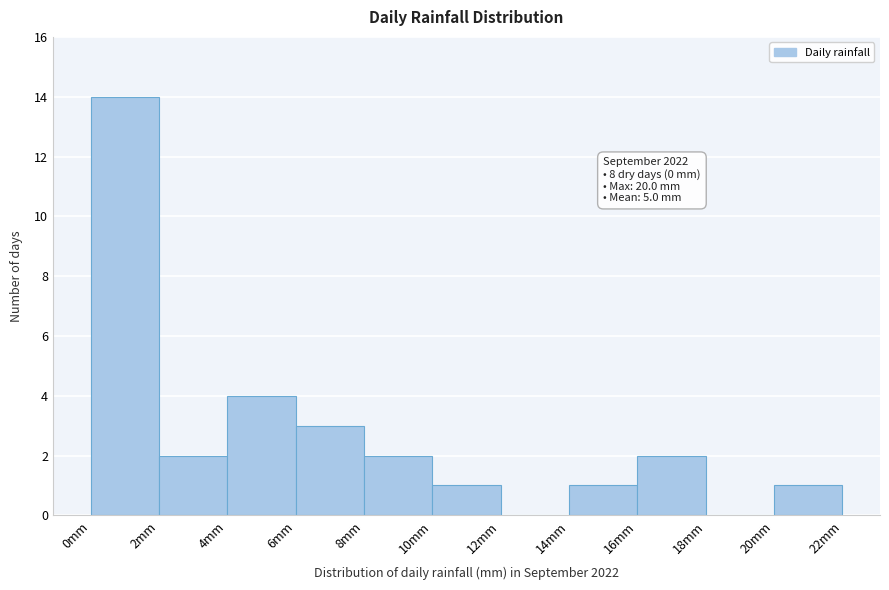

Which range on the x-axis has the tallest bar?

0 to 2